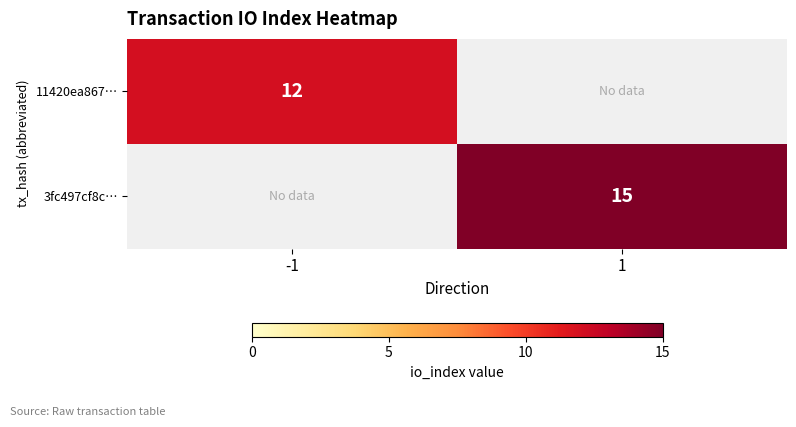

The value of 11420ea867… at -1 is 12. True or false?

True